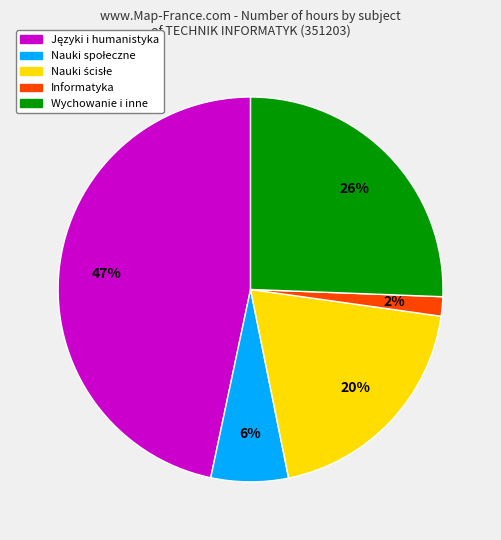

Is there any slice that represents more than half of the pie?

No